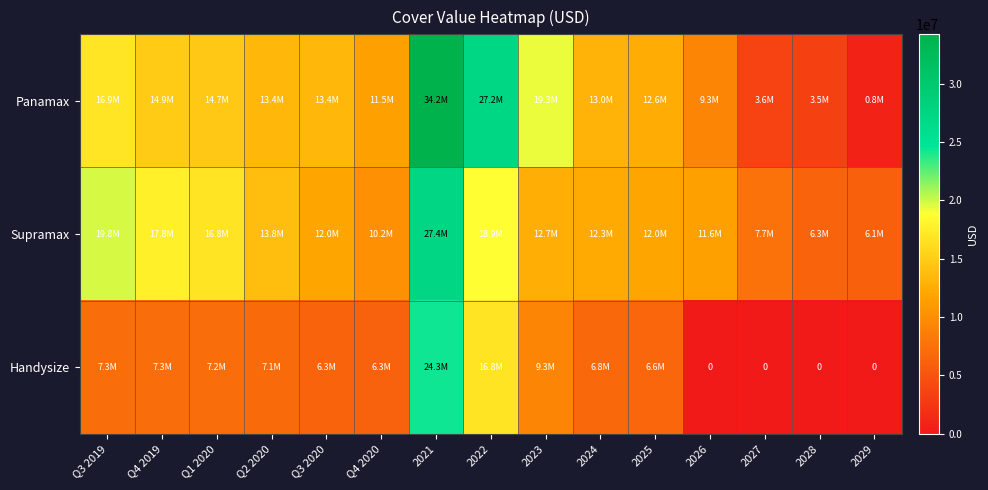

The Panamax series shows 4905173.2 at 2028. True or false?

False